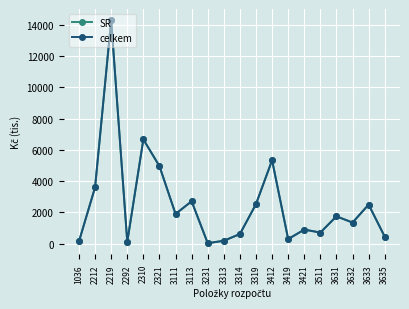

Does the chart display data point markers on the line(s)?

Yes